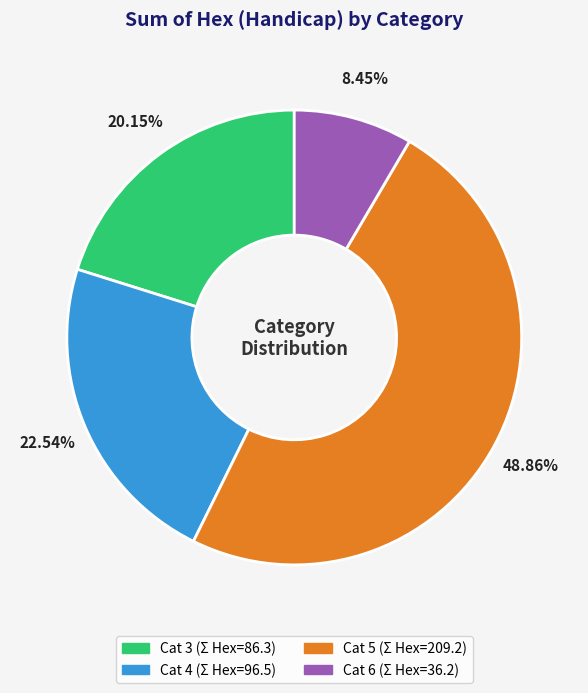

Rank the categories by value from highest to lowest.

Cat 5, Cat 4, Cat 3, Cat 6